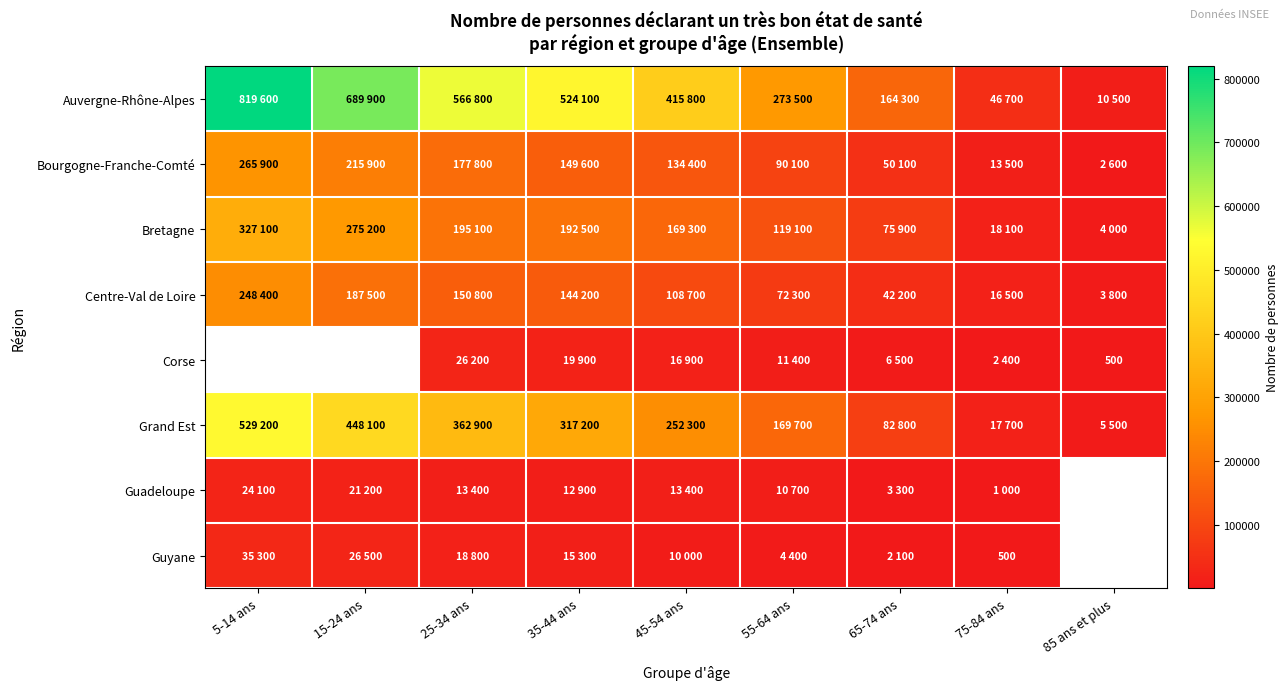

Count the number of categories in the chart.

9